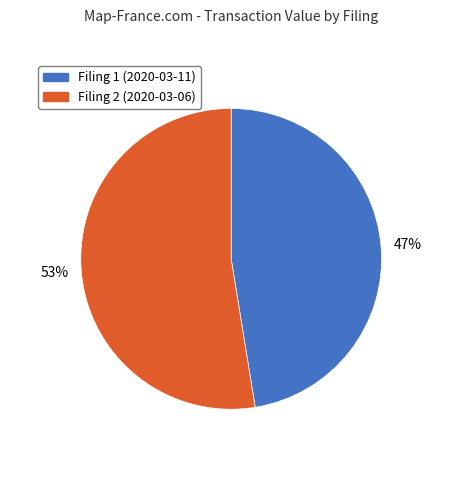

Is there a majority slice in this chart?

Yes